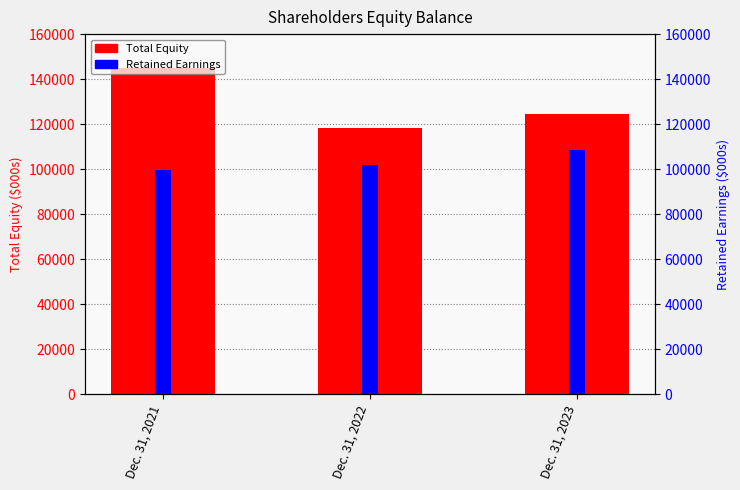

How many bars are there in total?

6